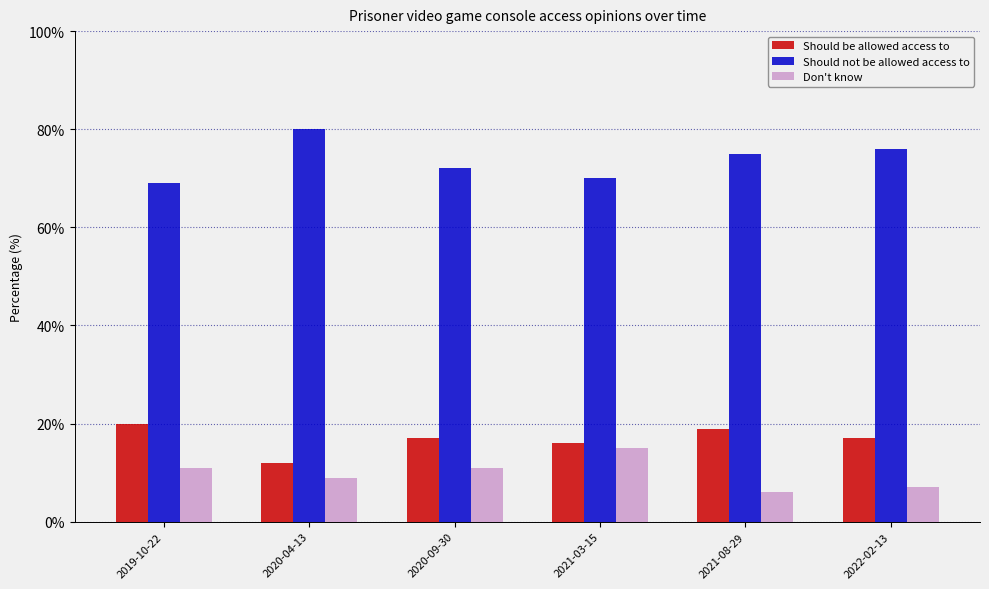

What are all the series names shown in the legend?

Should be allowed access to, Should not be allowed access to, Don't know